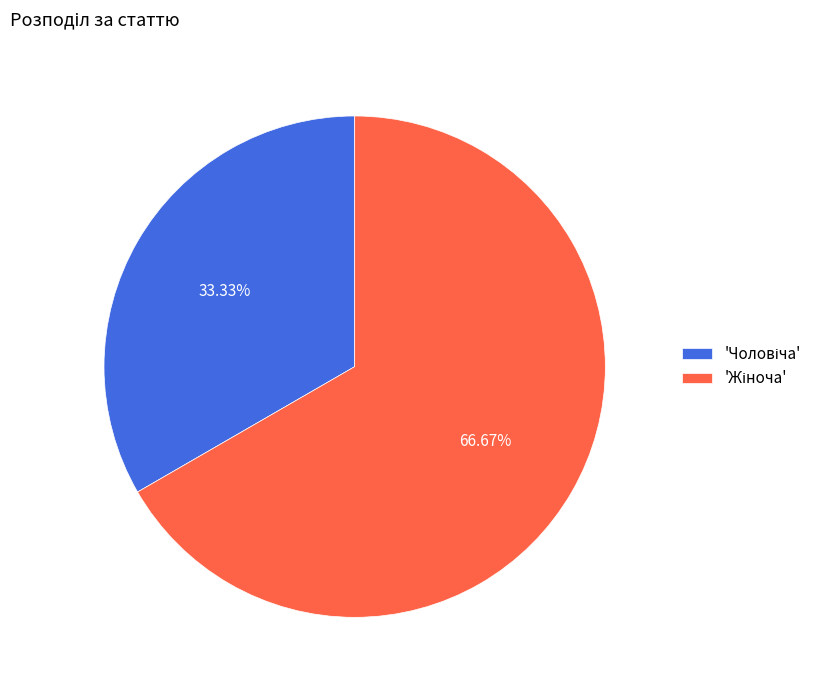

Is there any slice that represents more than half of the pie?

Yes